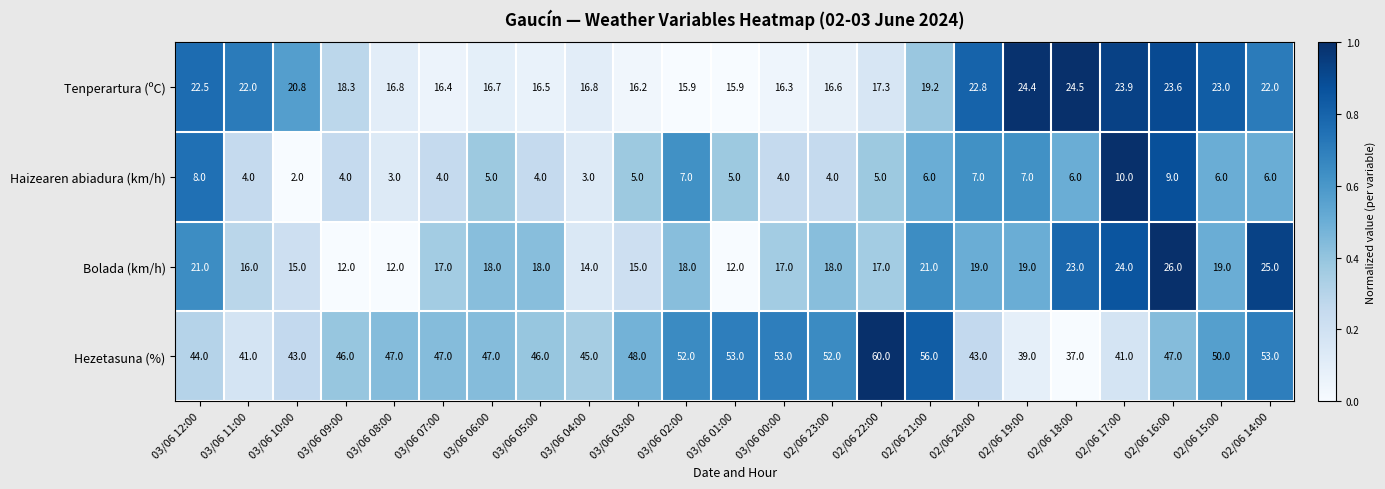

At which category does the chart reach its peak across all series?

02/06 22:00